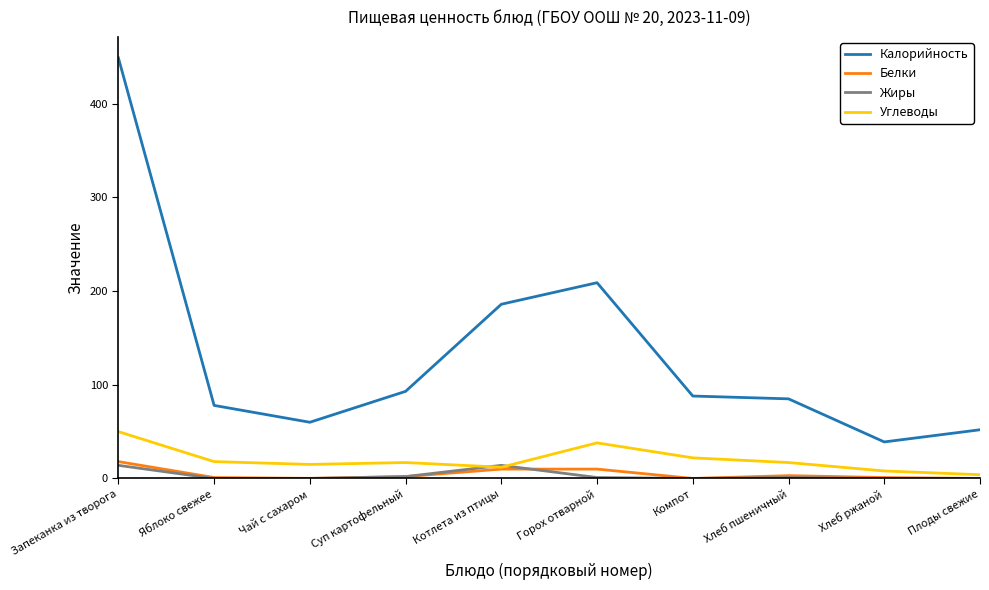

The value of Белки at Суп картофельный is 2.0. True or false?

True